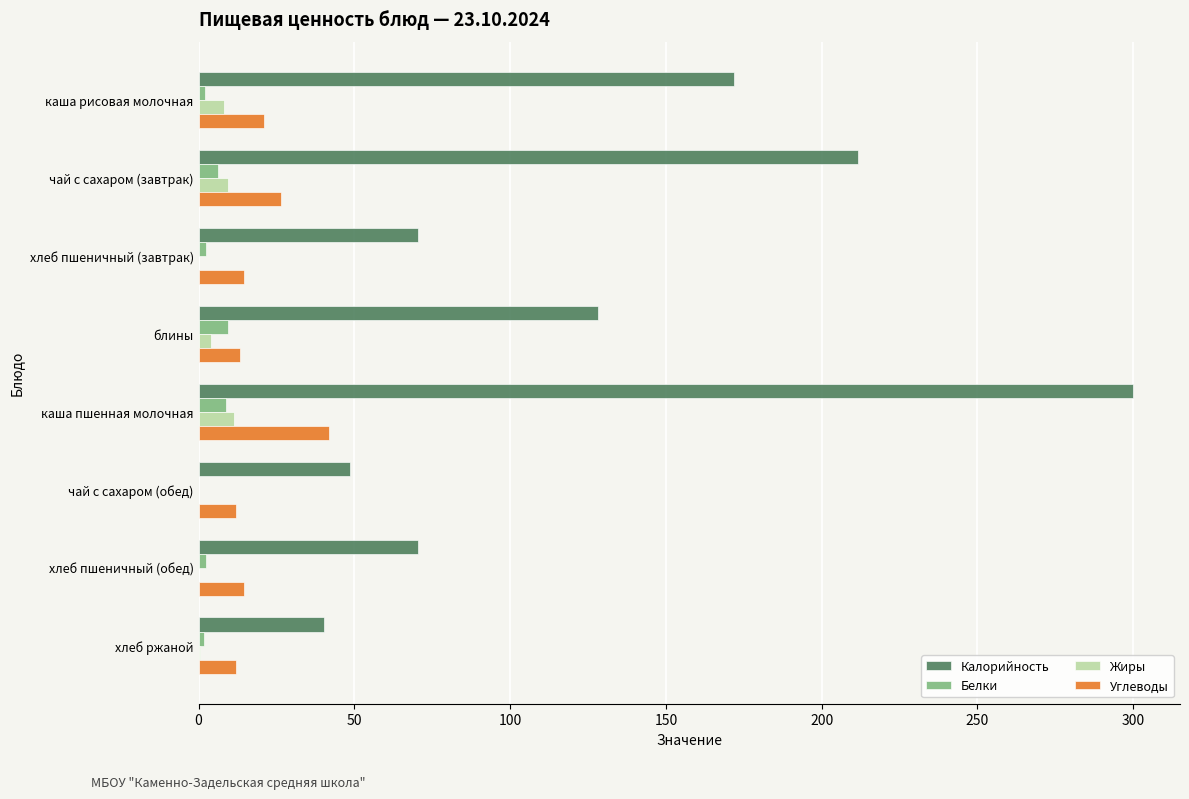

What is the approximate value of Белки at каша пшенная молочная?

8.8